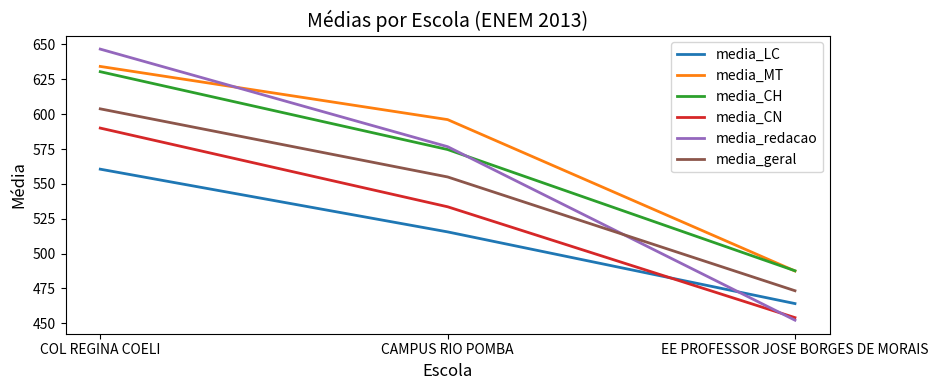

What is the difference between the media_MT values at COL REGINA COELI and EE PROFESSOR JOSE BORGES DE MORAIS?

146.7